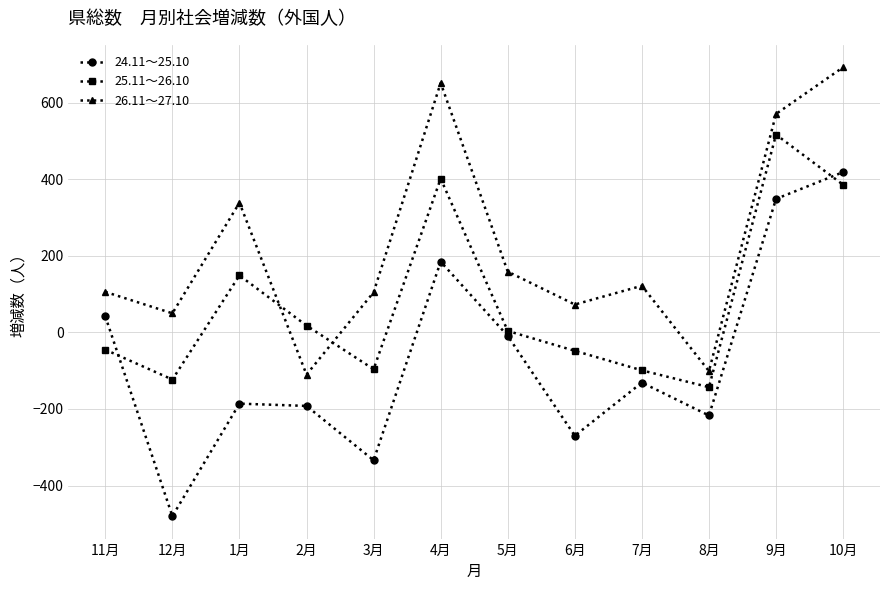

Which category has the lowest value across all series?

12月